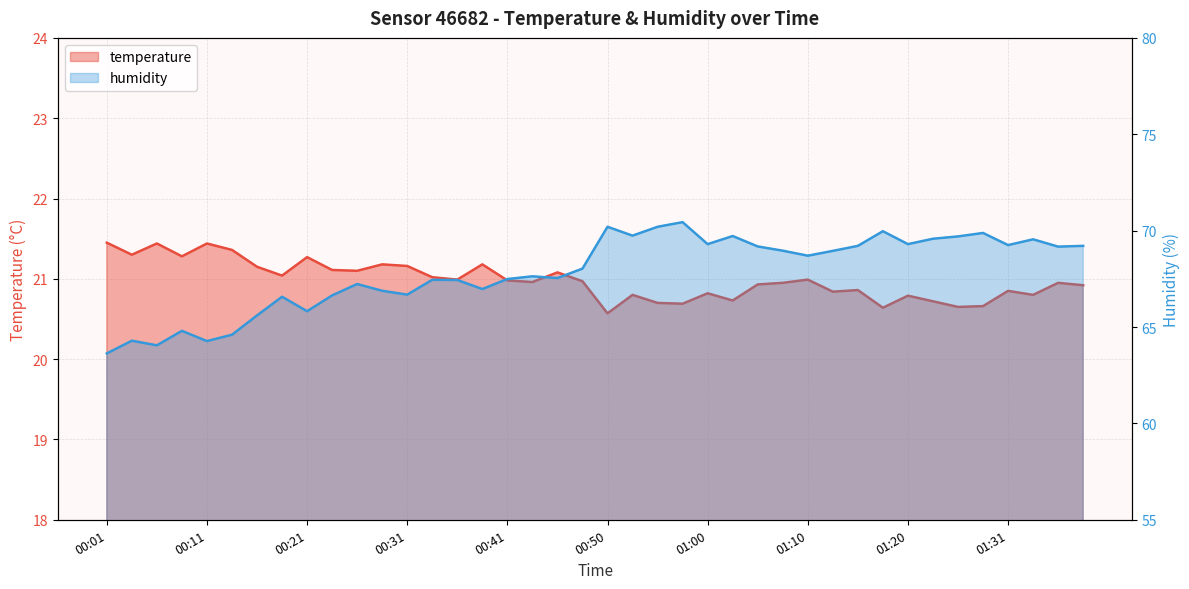

At which category does humidity reach its first local valley?

00:06